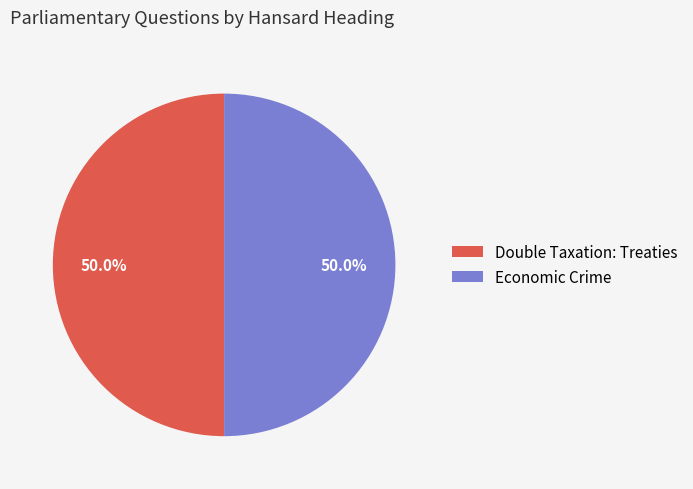

To the nearest percent, what percentage of the pie is Economic Crime?

50%